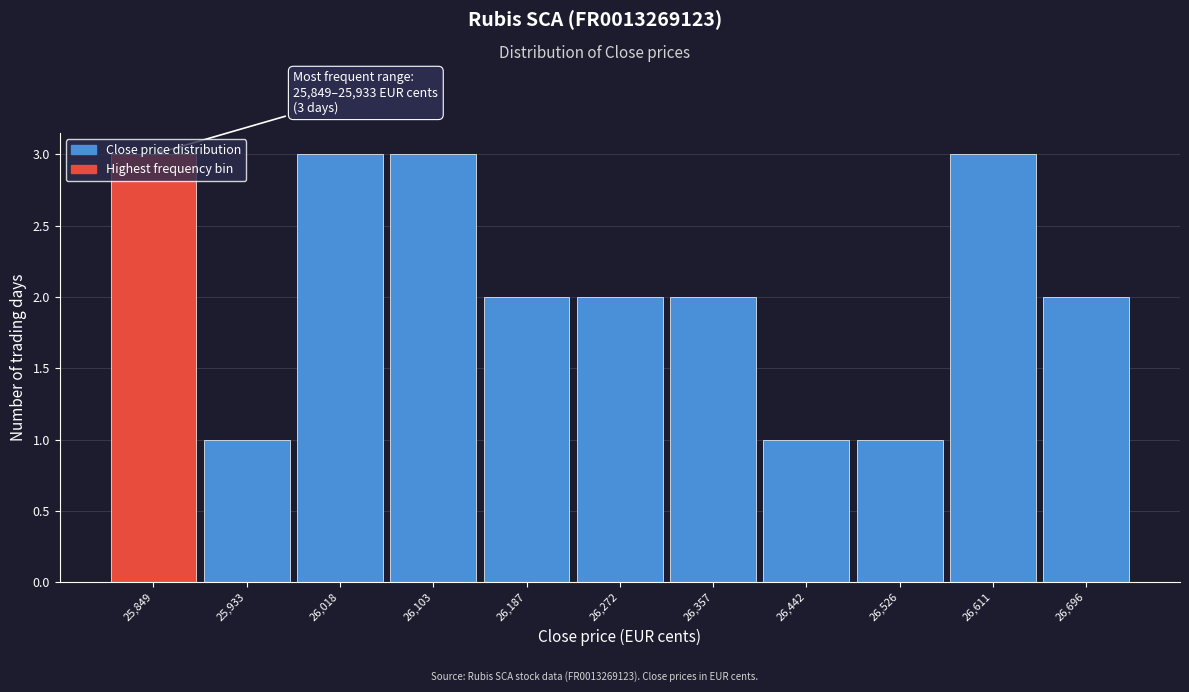

What is the value of the 9th bar from the left?

1